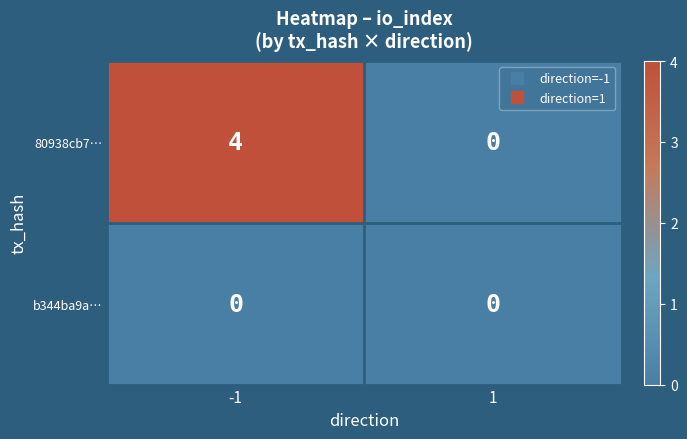

Reading right to left, transcribe all the data shown in this chart.

80938cb7…: 0	4
b344ba9a…: 0	0